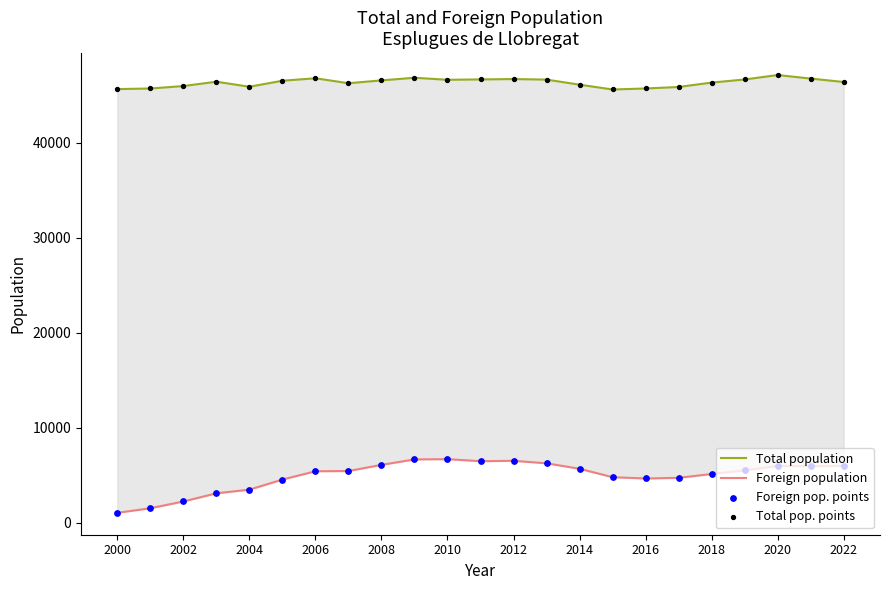

Which series contains the highest Y value?

Total population